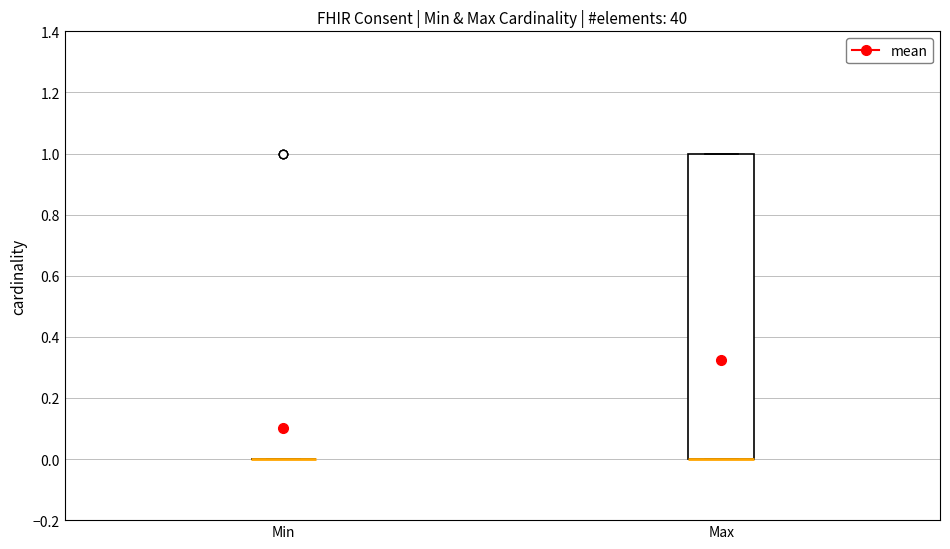

Comparing the boxes themselves (not the whiskers), which one is the tallest?

Max